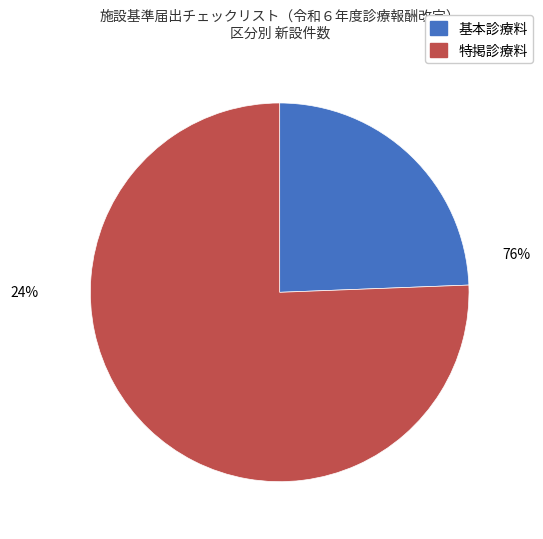

Which category has the smallest portion of the pie?

基本診療料